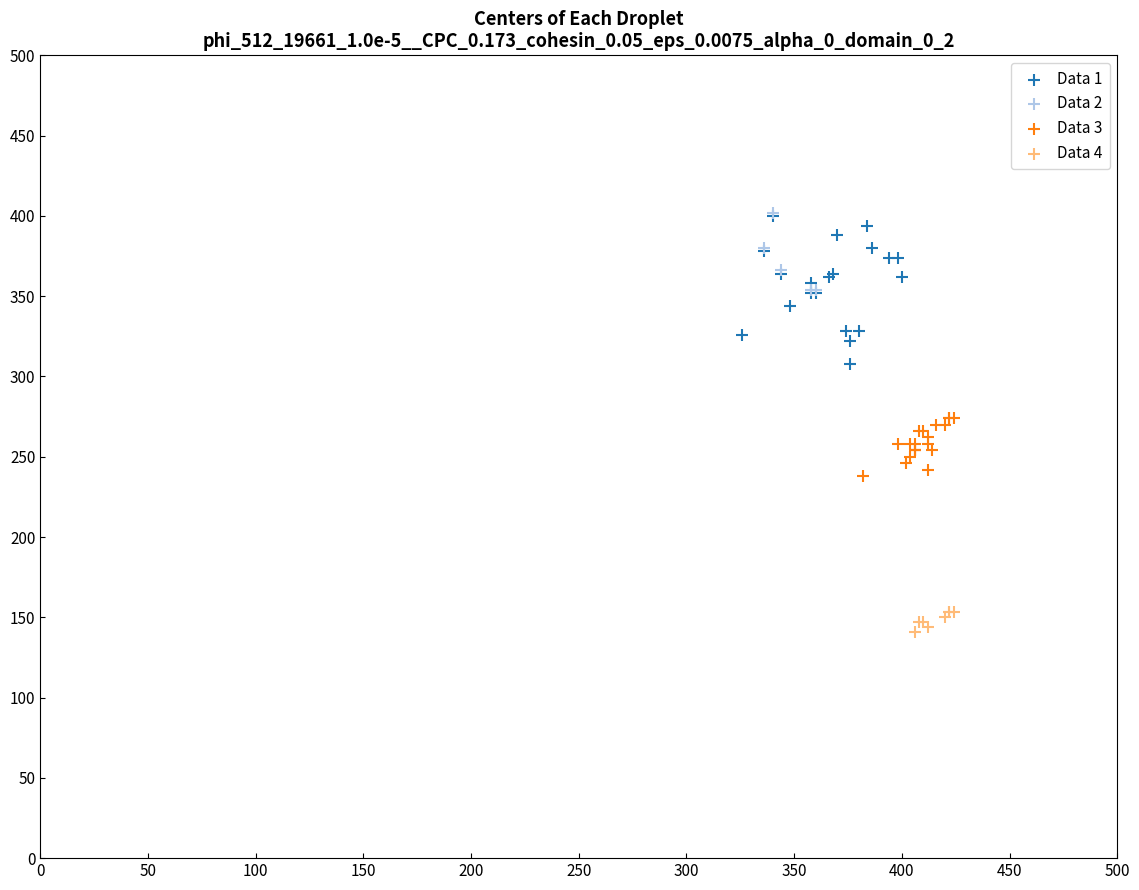

Which series reaches the minimum Y coordinate?

Data 4